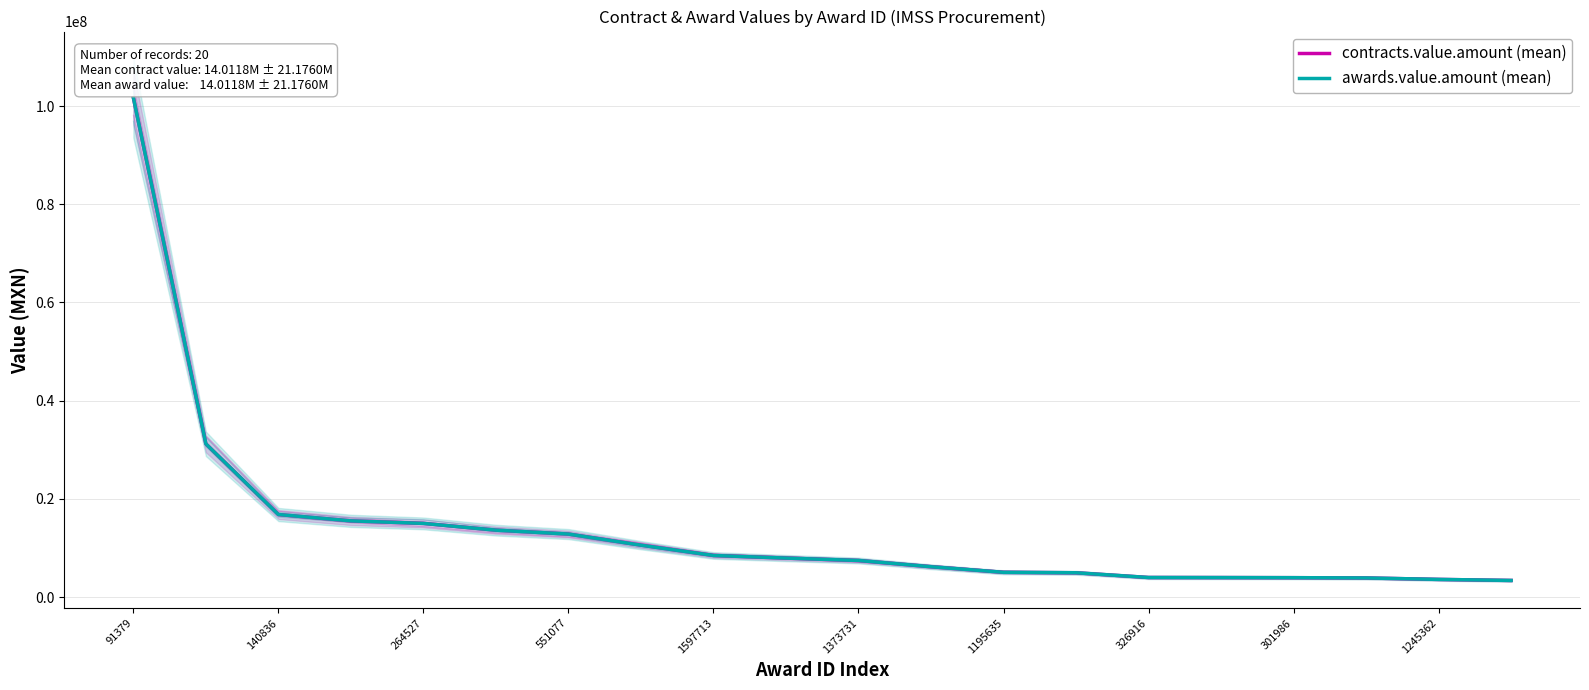

At how many categories does at least one series exceed 88663609?

1